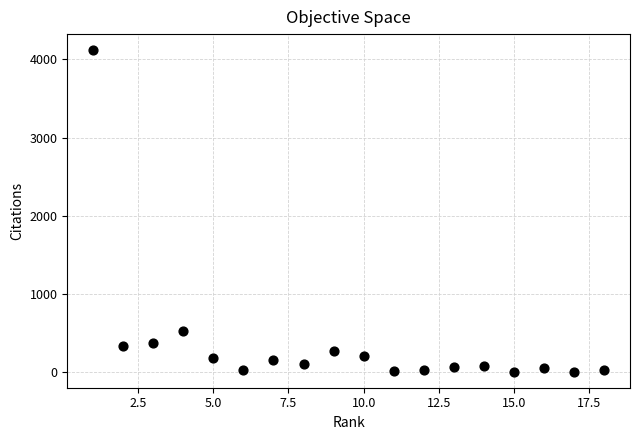

What is the range of X values (max minus min)?

17